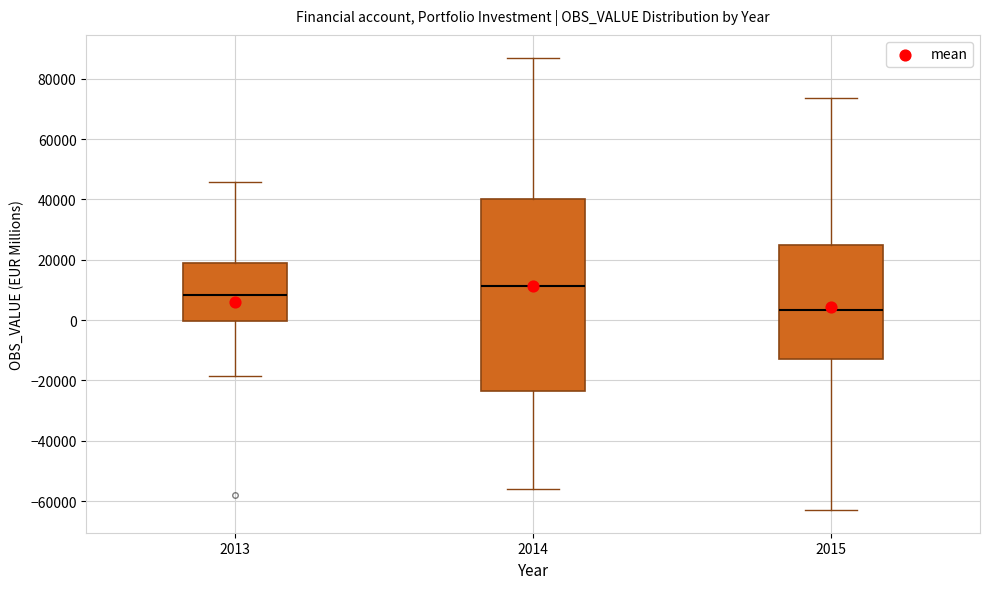

Reading left to right, read every box against the y-axis: the position of its median line, the range the box covers, and the ends of its whiskers. The values are not printed on the chart, so give them approximately, as read against the axis.

2013: median 8000, box 0 to 20000, whiskers -18000 to 46000
2014: median 12000, box -24000 to 40000, whiskers -56000 to 88000
2015: median 4000, box -12000 to 24000, whiskers -62000 to 74000